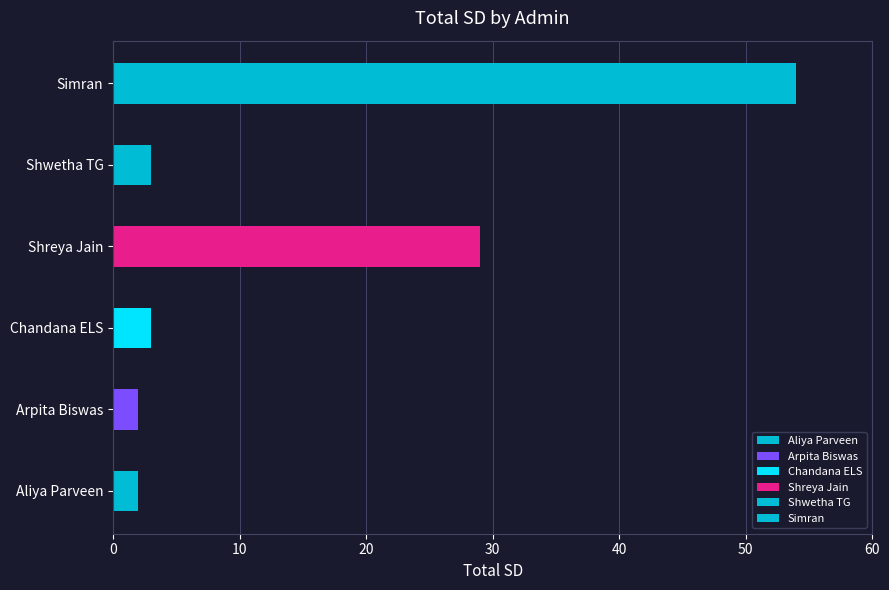

What is the ratio of the value at Simran to the value at Arpita Biswas?

27.0